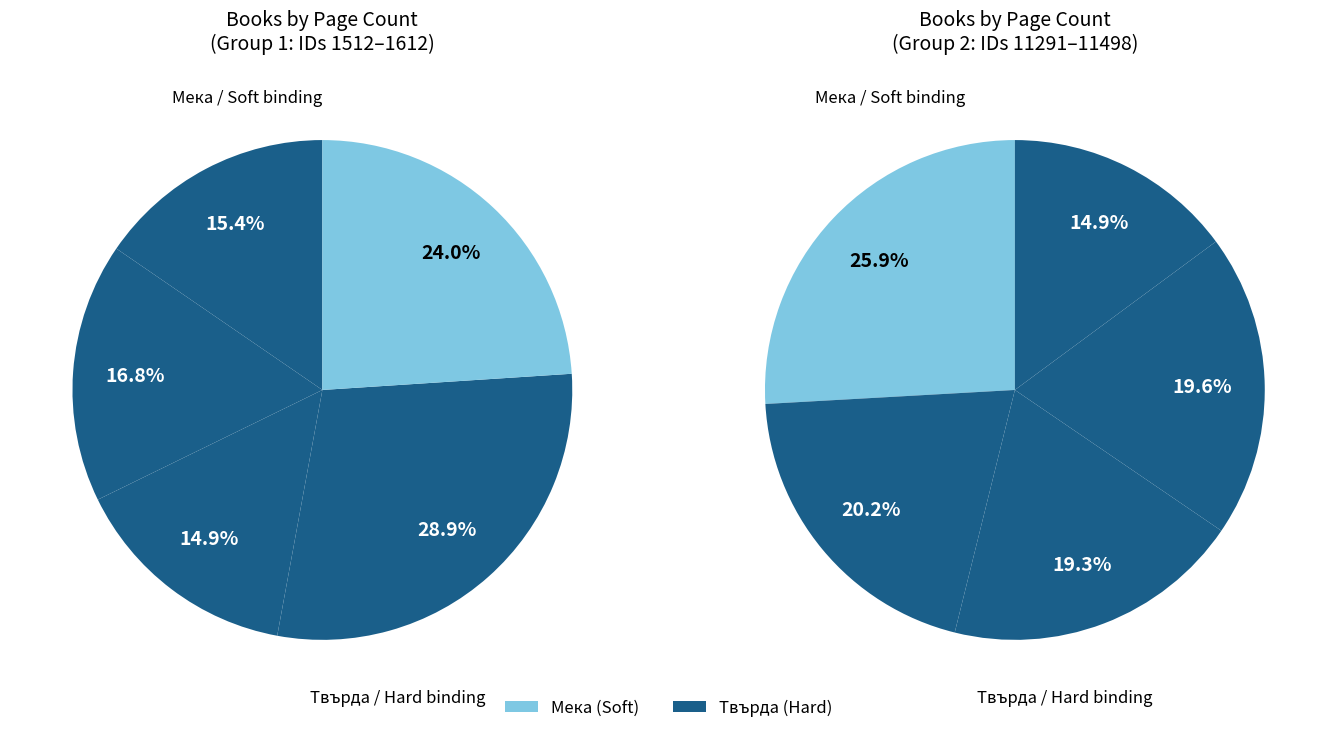

Does any single category account for the majority?

No